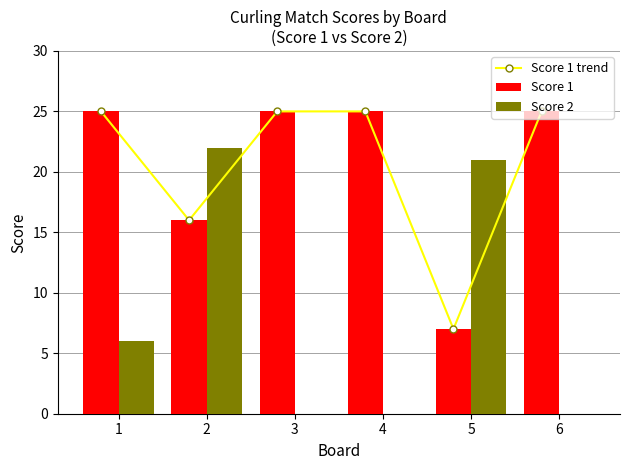

True or false: Score 1 trend has a value of 16 at 2.

True